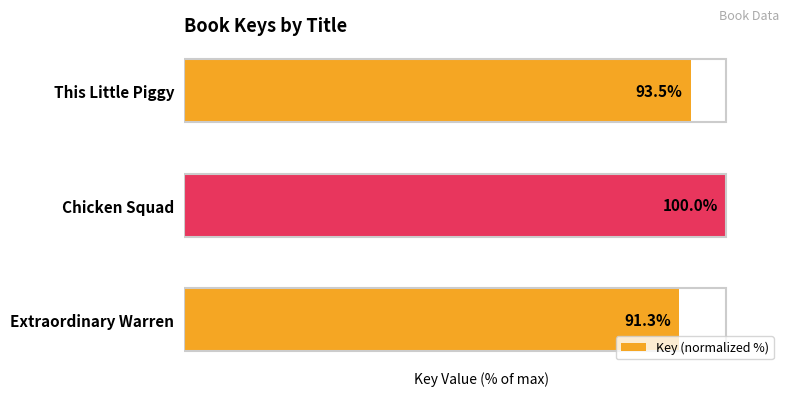

Which has a higher value, Extraordinary Warren or This Little Piggy?

This Little Piggy